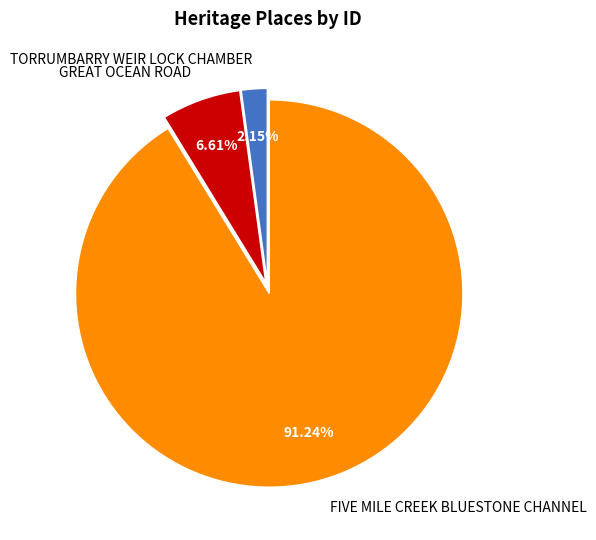

Combined, do TORRUMBARRY WEIR LOCK CHAMBER and FIVE MILE CREEK BLUESTONE CHANNEL account for over 50%?

Yes